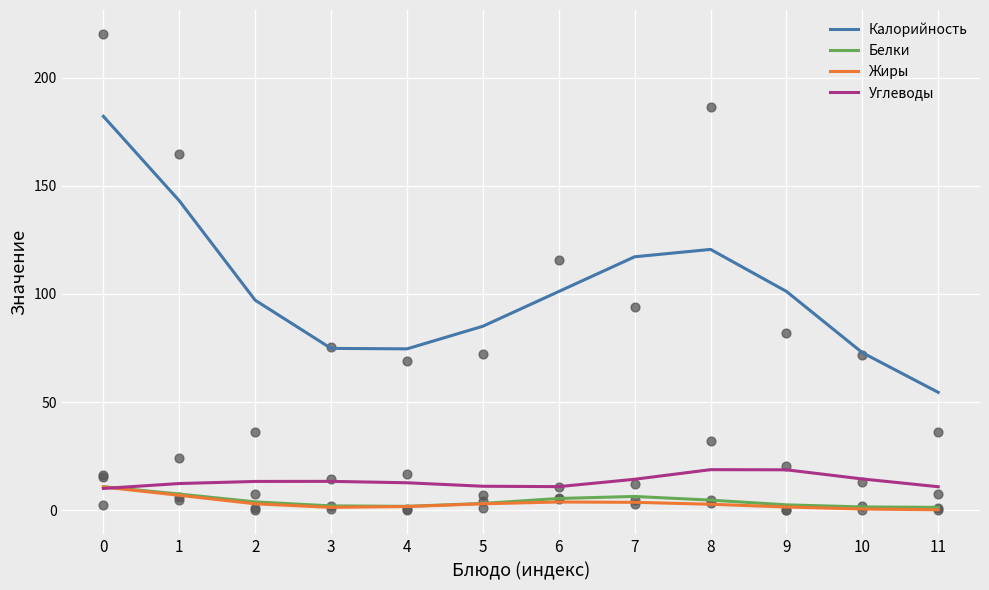

What are all the series names shown in the legend?

Калорийность, Белки, Жиры, Углеводы